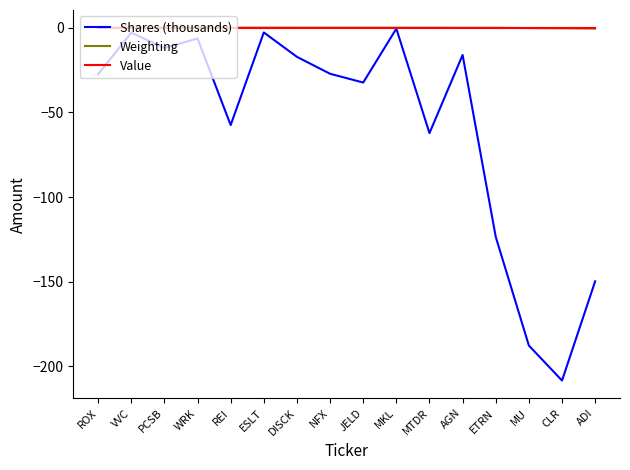

True or false: Shares (thousands) has a value of -46.0 at NFX.

False